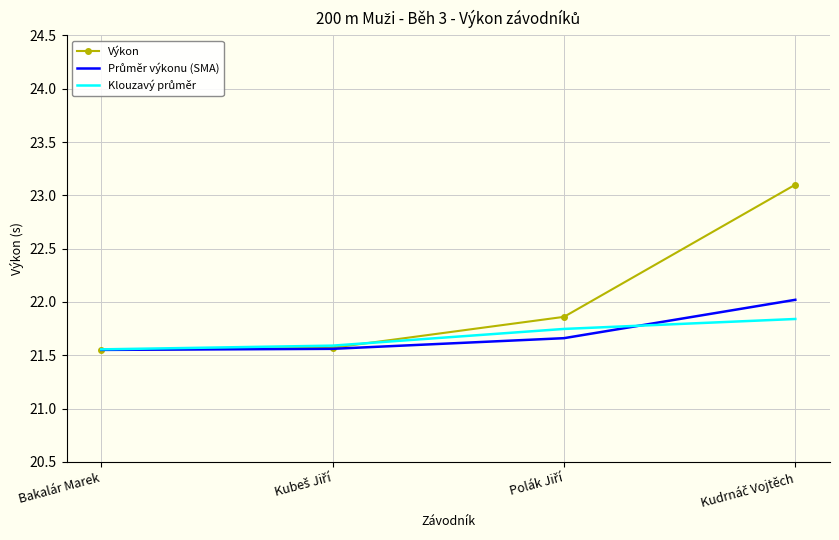

Which series has the largest total across all categories?

Výkon